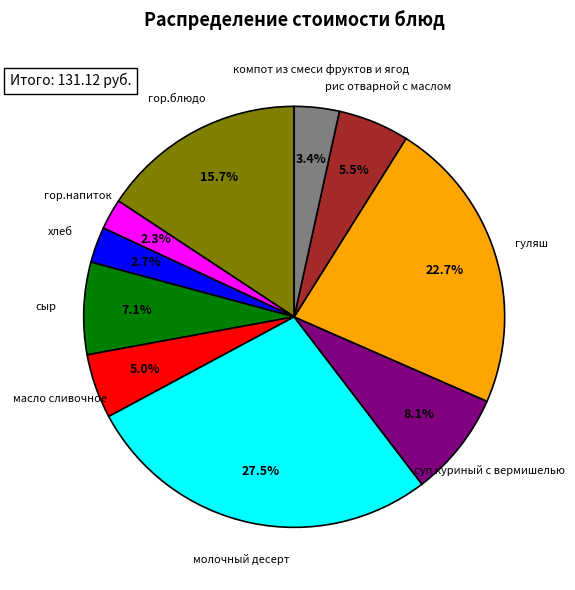

Does any single category account for the majority?

No